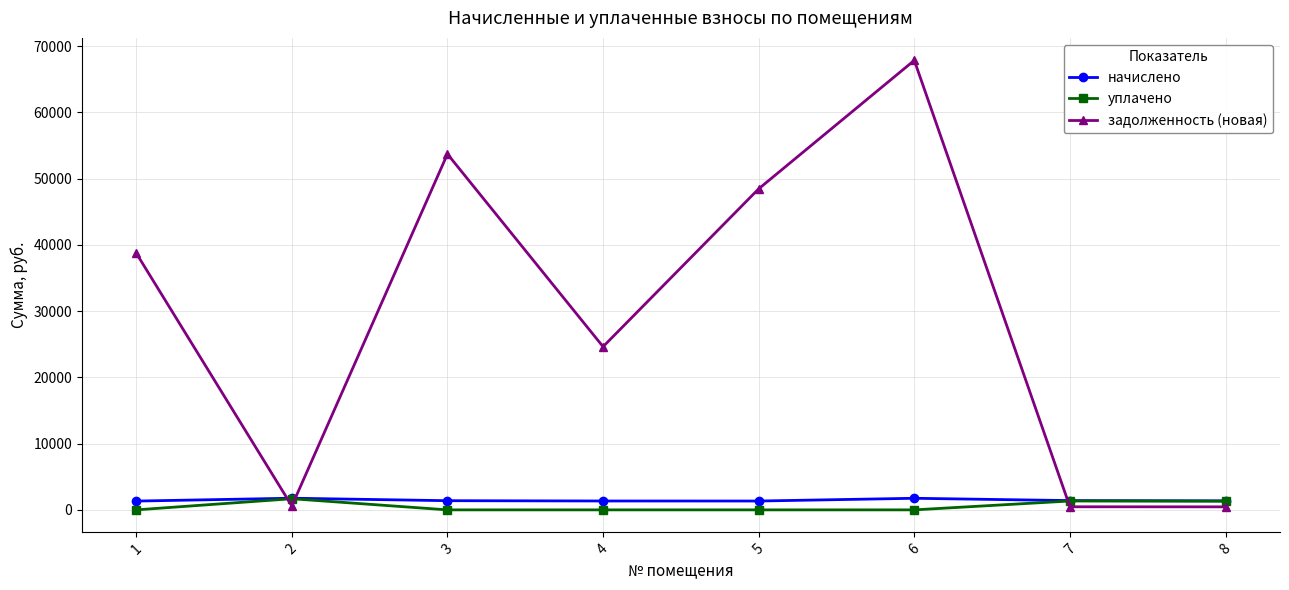

At how many categories does at least one series exceed 50583?

2